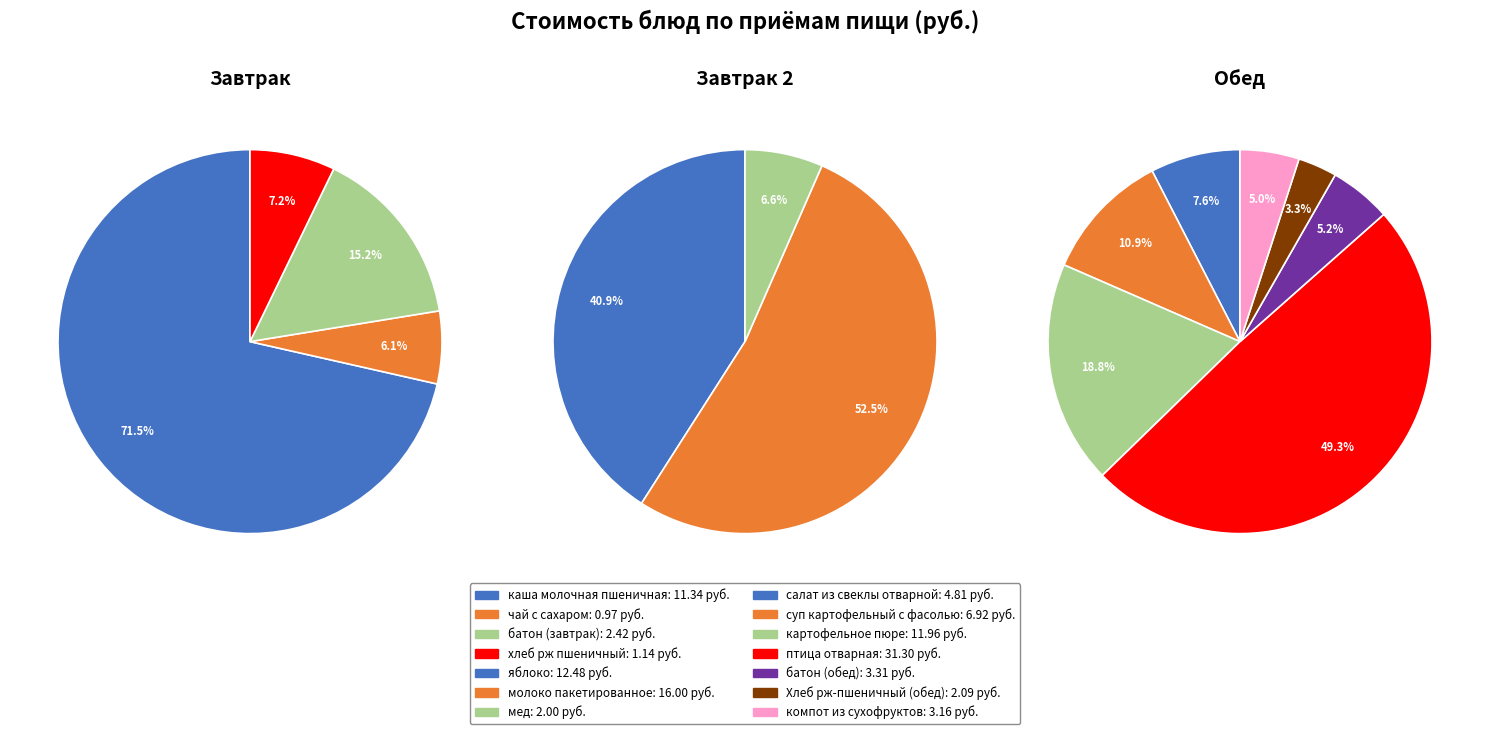

How many segments does this pie chart have?

14